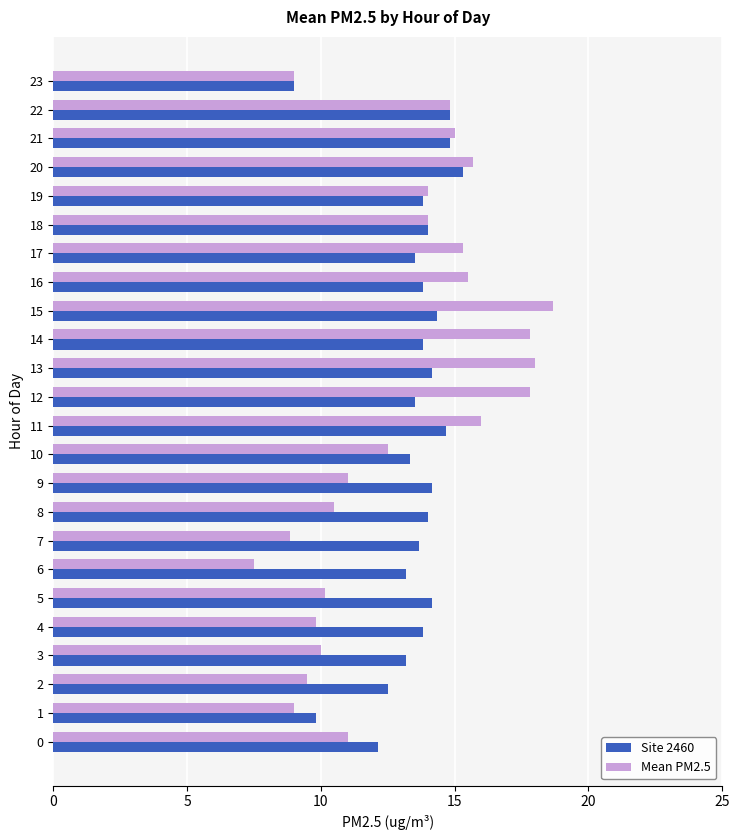

What is the average value of the Mean PM2.5 series?

13.0